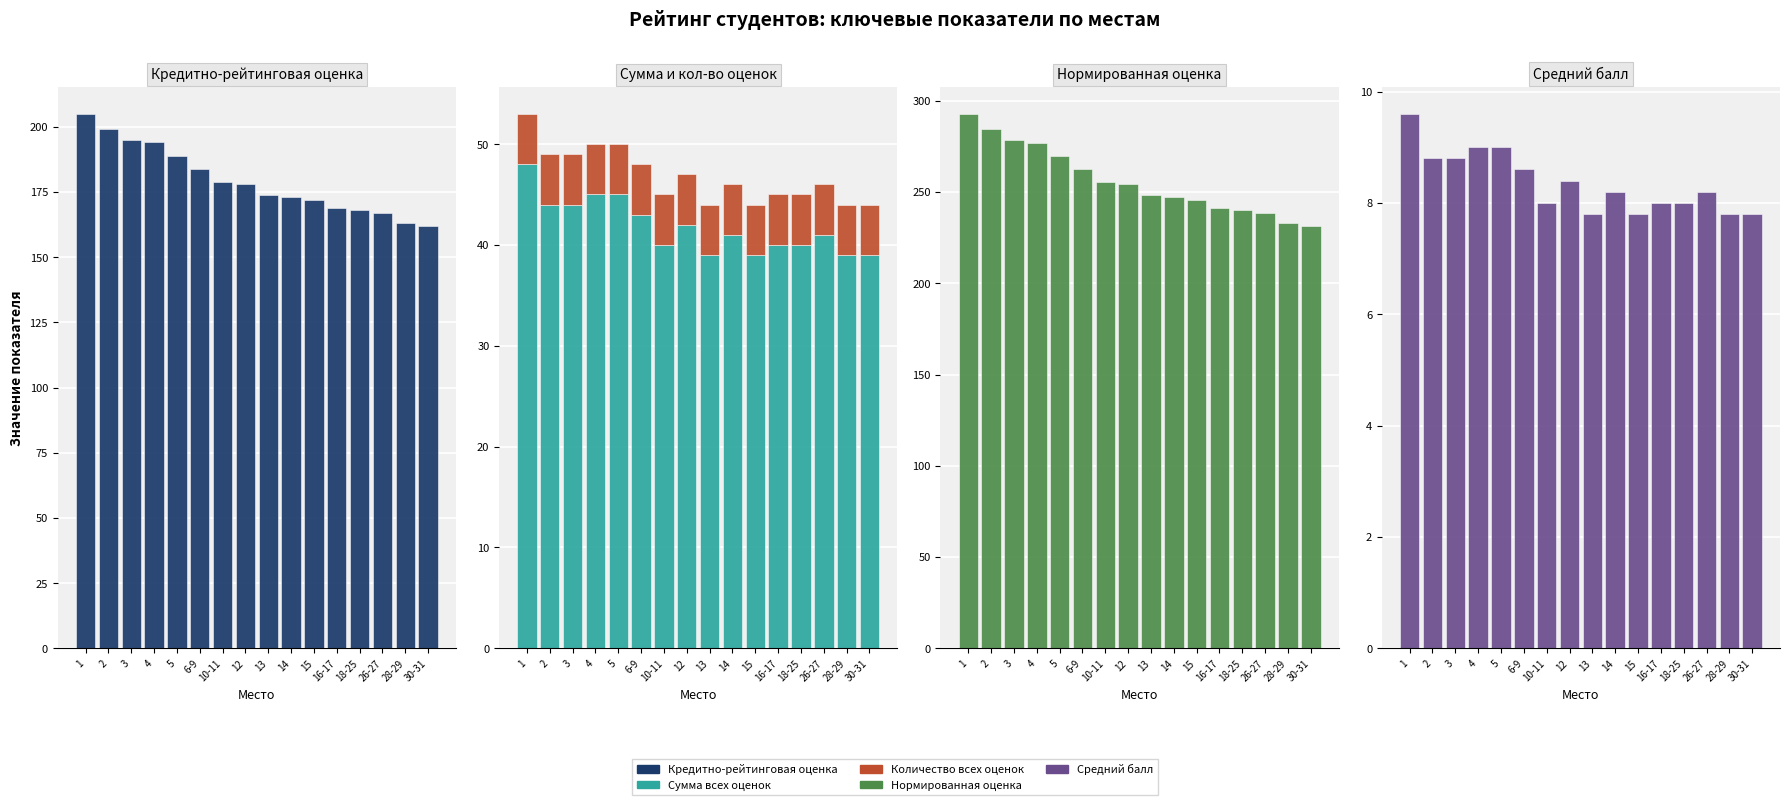

Are the bars horizontal?

No